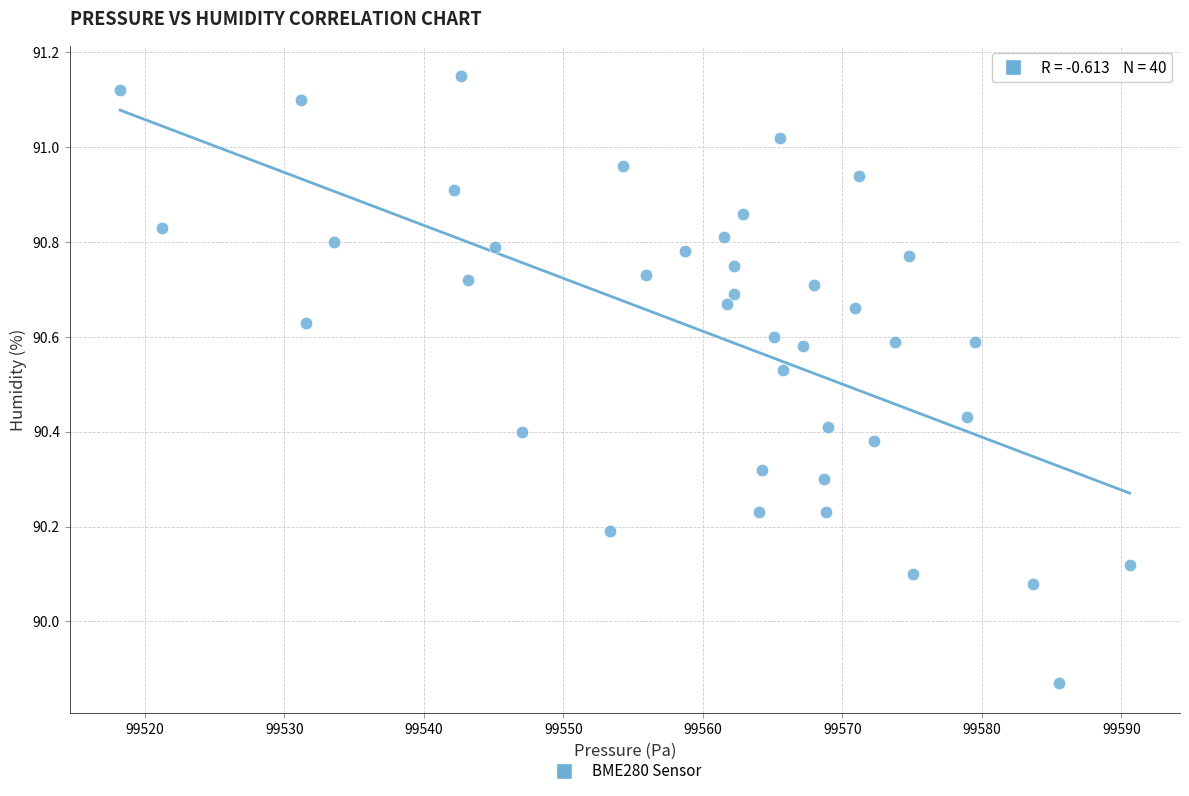

What is the range of Y values (max minus min)?

1.3